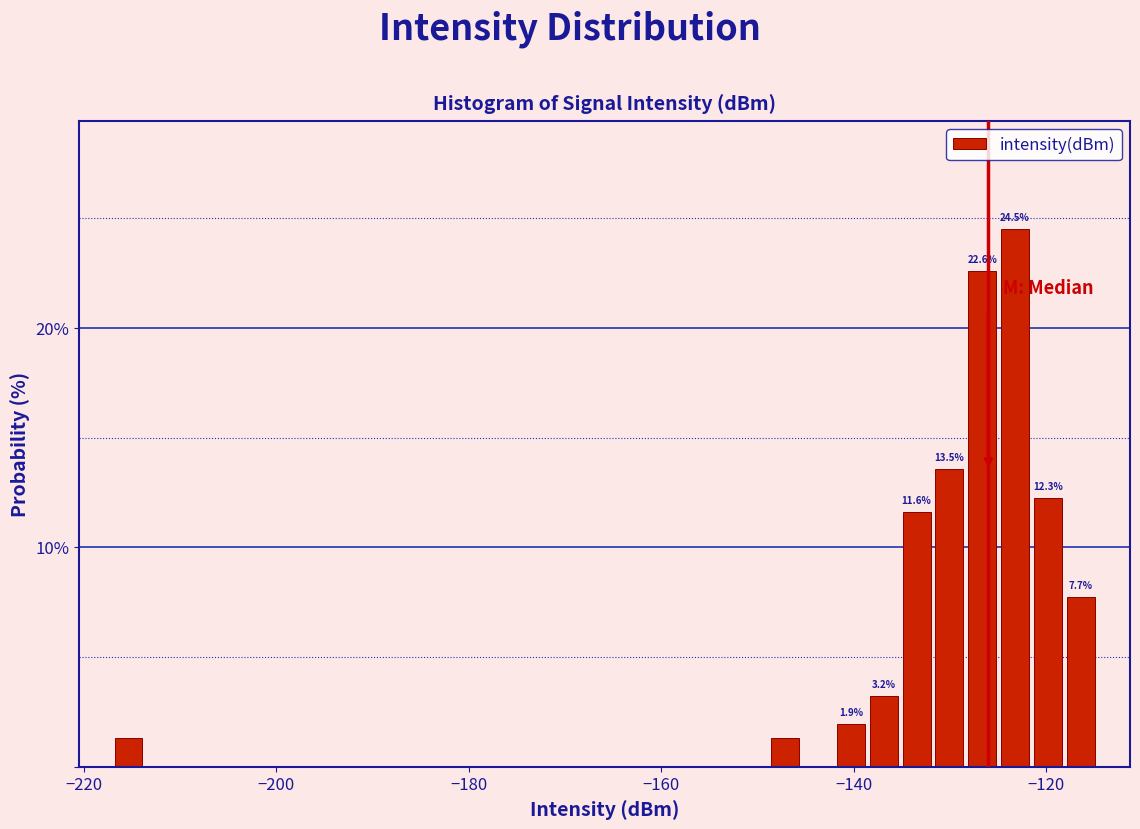

Read against the x-axis, roughly where is the centre of the tallest bar?

-124